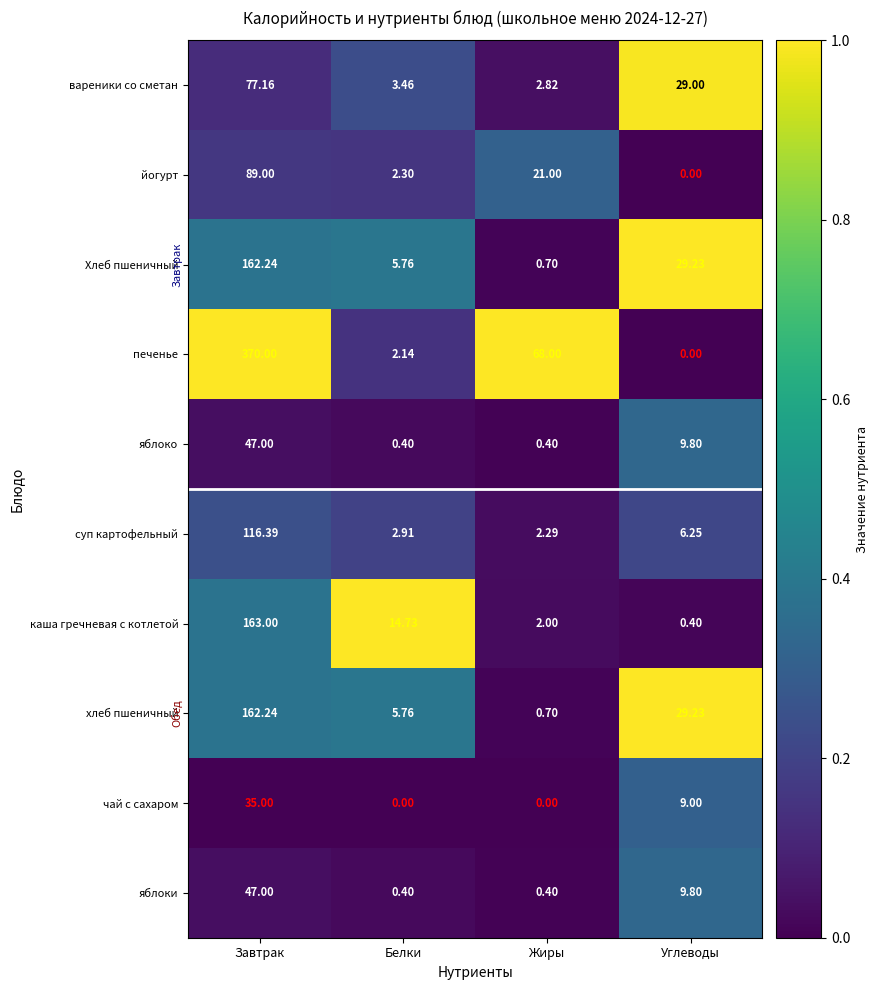

What is the difference between the highest and lowest values at Жиры?

68.0